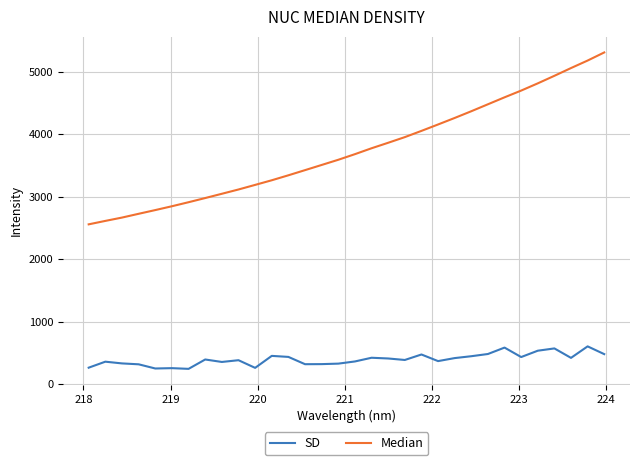

How many lines are shown in the chart?

2